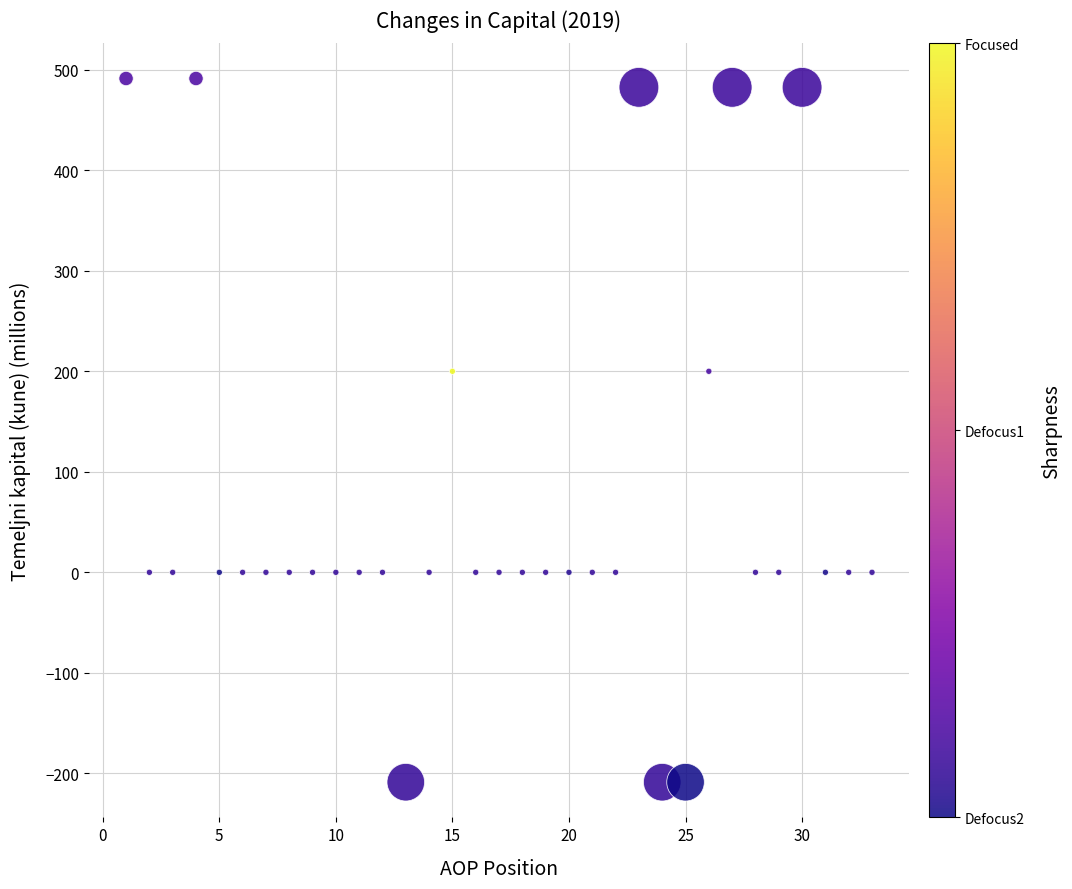

What is the range of Y values (max minus min)?

700.1